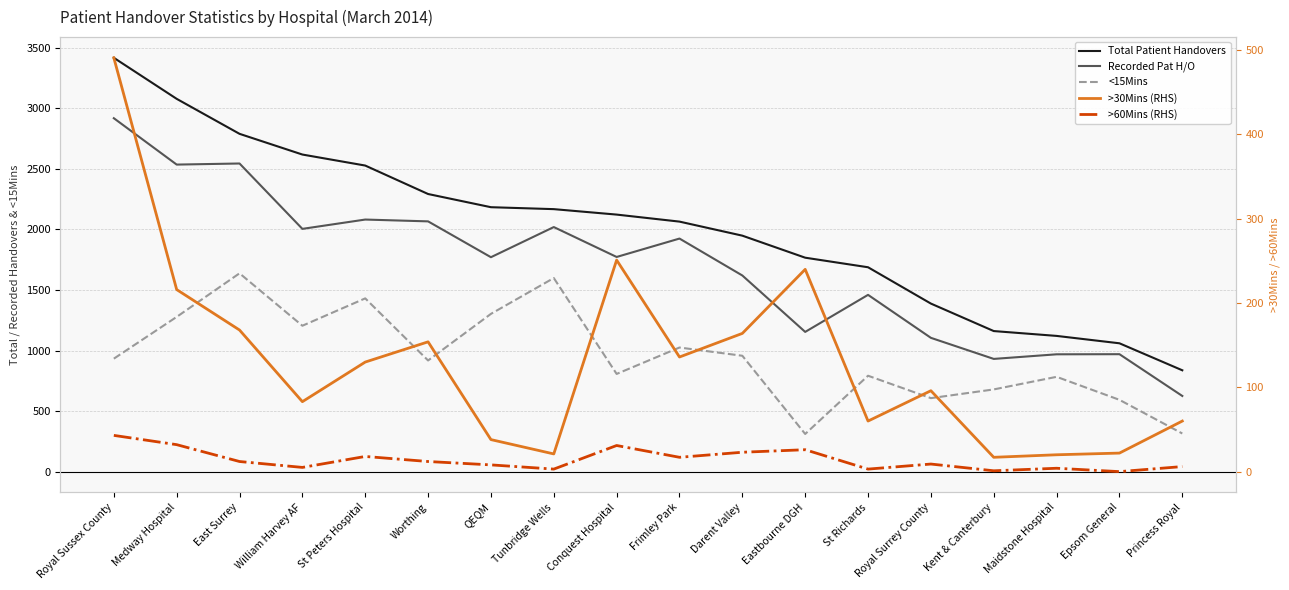

The value of <15Mins at St Richards is 1188. True or false?

False